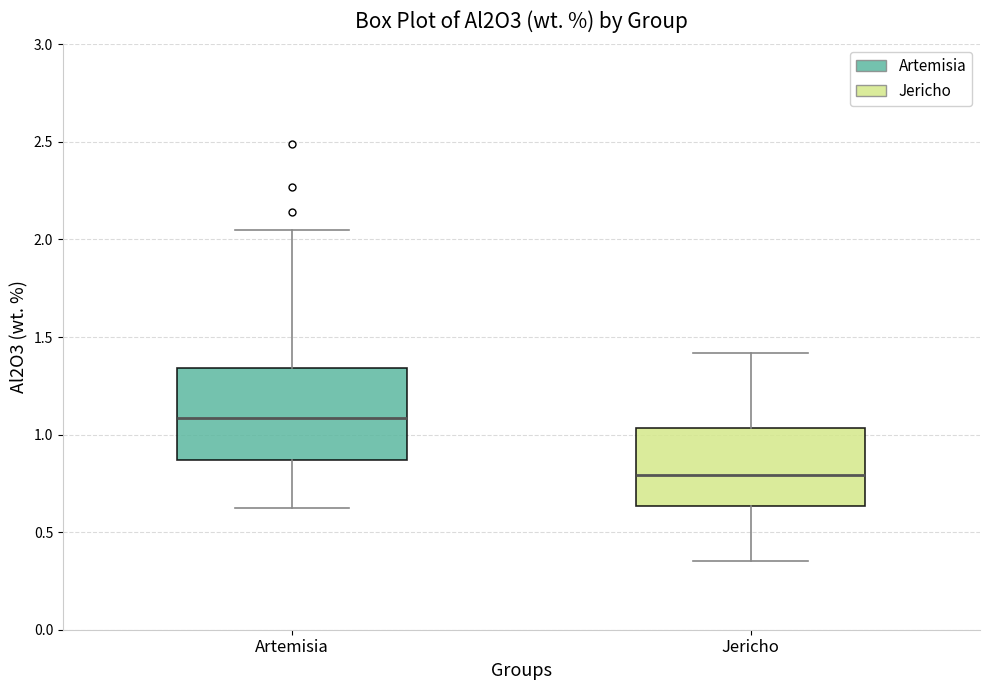

Where does the upper whisker of the box for Jericho end on the y-axis? The values are not printed on the chart, so give them approximately, as read against the axis.

1.40